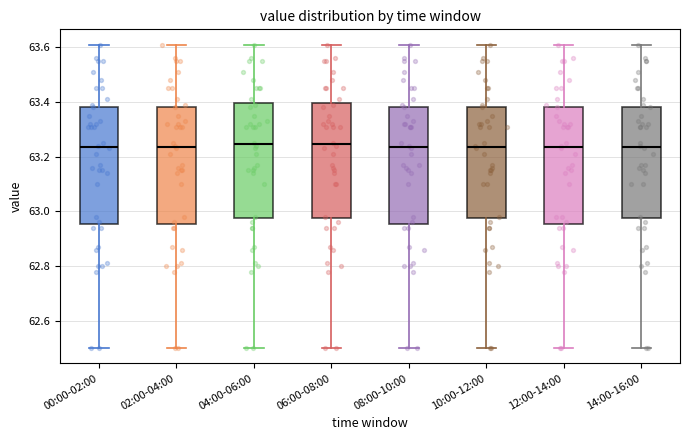

Reading left to right, read every box against the y-axis: the position of its median line, the range the box covers, and the ends of its whiskers. The values are not printed on the chart, so give them approximately, as read against the axis.

00:00-02:00: median 63.24, box 62.96 to 63.38, whiskers 62.50 to 63.62
02:00-04:00: median 63.24, box 62.96 to 63.38, whiskers 62.50 to 63.62
04:00-06:00: median 63.24, box 62.98 to 63.40, whiskers 62.50 to 63.62
06:00-08:00: median 63.24, box 62.98 to 63.40, whiskers 62.50 to 63.62
08:00-10:00: median 63.24, box 62.96 to 63.38, whiskers 62.50 to 63.62
10:00-12:00: median 63.24, box 62.98 to 63.38, whiskers 62.50 to 63.62
12:00-14:00: median 63.24, box 62.96 to 63.38, whiskers 62.50 to 63.62
14:00-16:00: median 63.24, box 62.98 to 63.38, whiskers 62.50 to 63.62